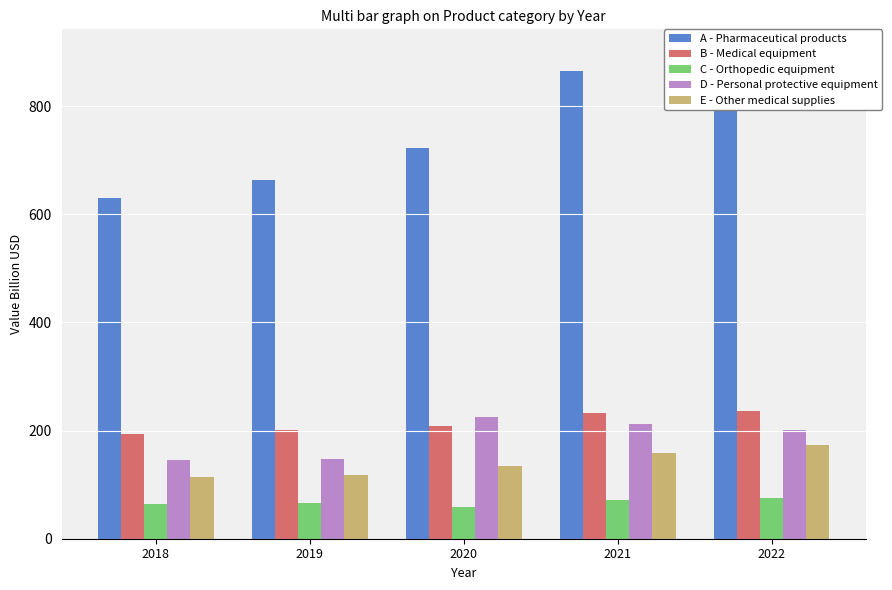

How many data points in B - Medical equipment are above 208?

3